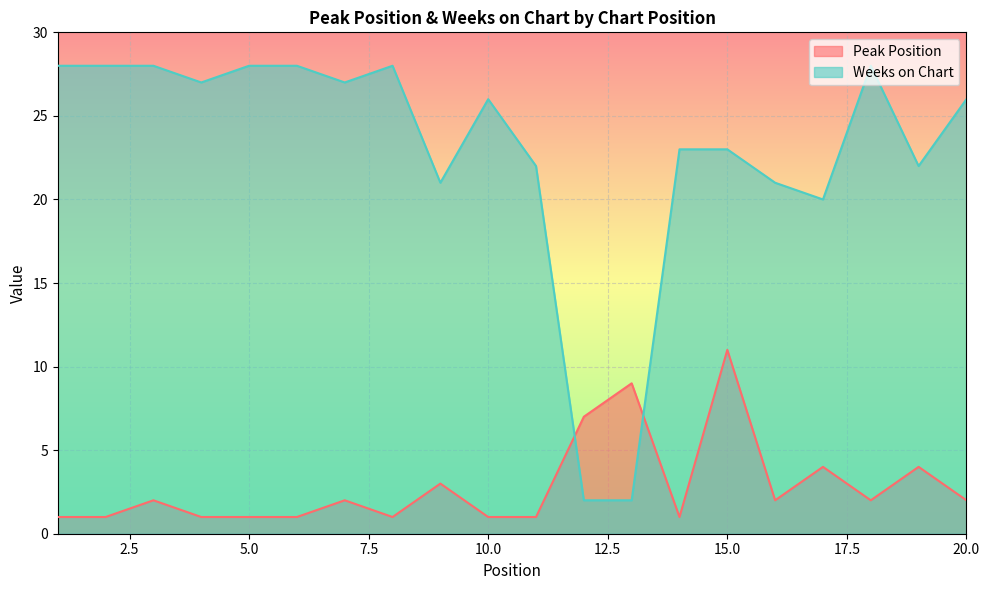

Reading right to left, list all the values displayed in this chart.

Peak Position: 2	4	2	4	2	11	1	9	7	1	1	3	1	2	1	1	1	2	1	1
Weeks on Chart: 26	22	28	20	21	23	23	2	2	22	26	21	28	27	28	28	27	28	28	28